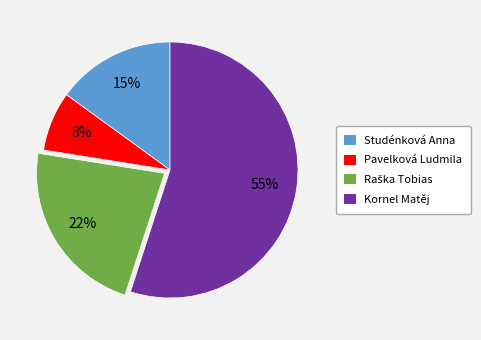

Which slice is the largest?

Kornel Matěj